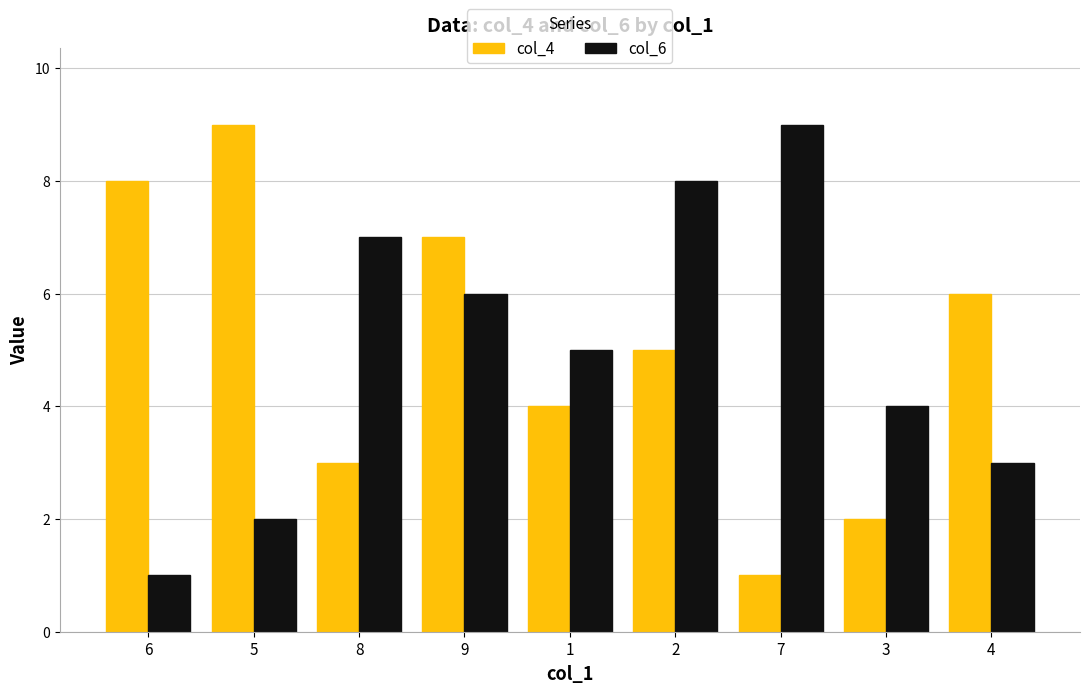

Reading left to right, what are all the values shown in this chart?

col_4: 8	9	3	7	4	5	1	2	6
col_6: 1	2	7	6	5	8	9	4	3